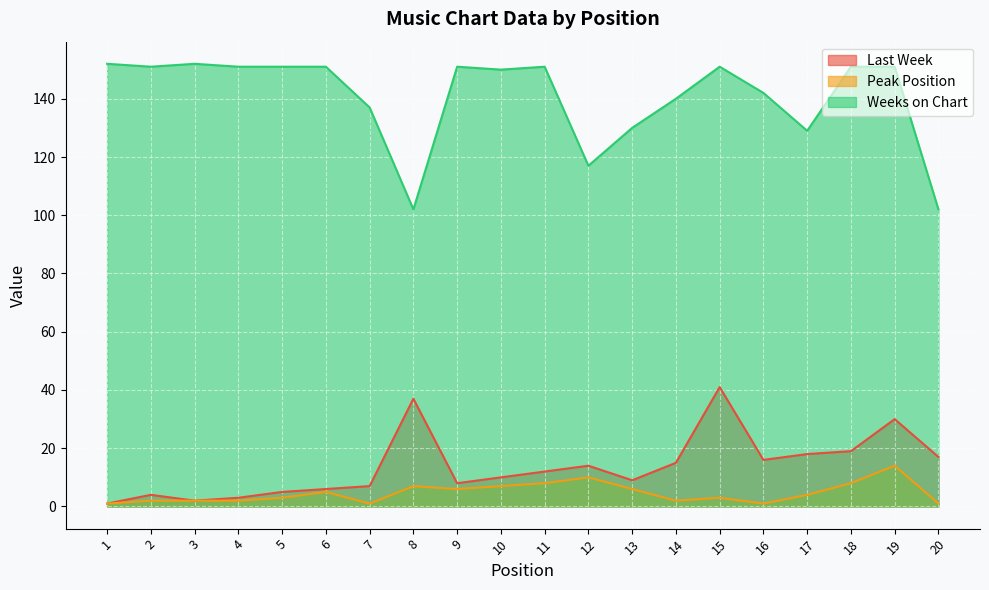

At which category is the sum across all series the highest?

15